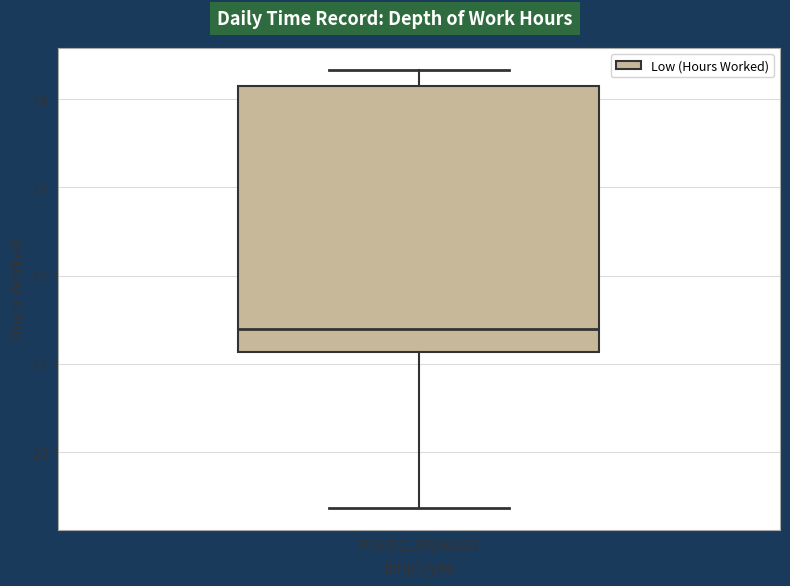

Where is the lower edge of the box for POUDEL PRAKASH on the y-axis? The values are not printed on the chart, so give them approximately, as read against the axis.

11.1